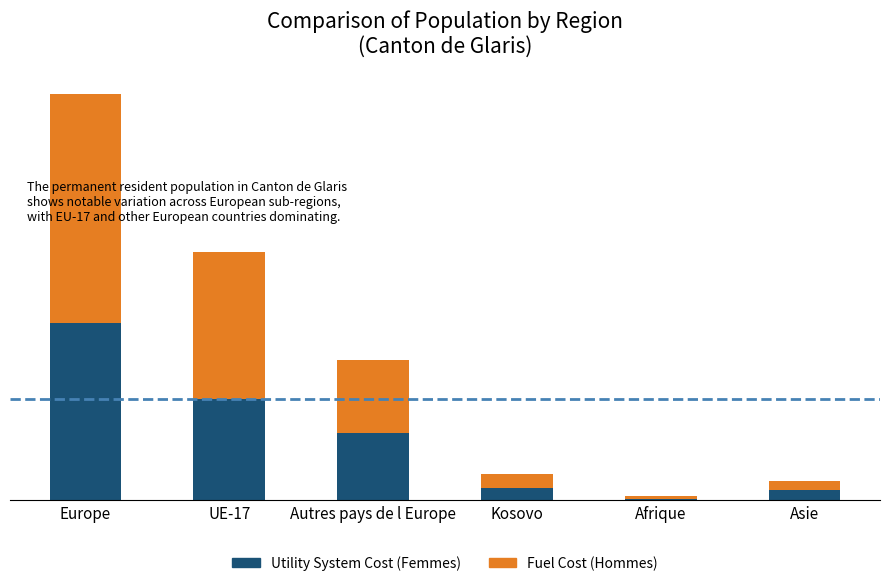

List the series in order of their peak value, highest first.

Fuel Cost (Hommes), Utility System Cost (Femmes)